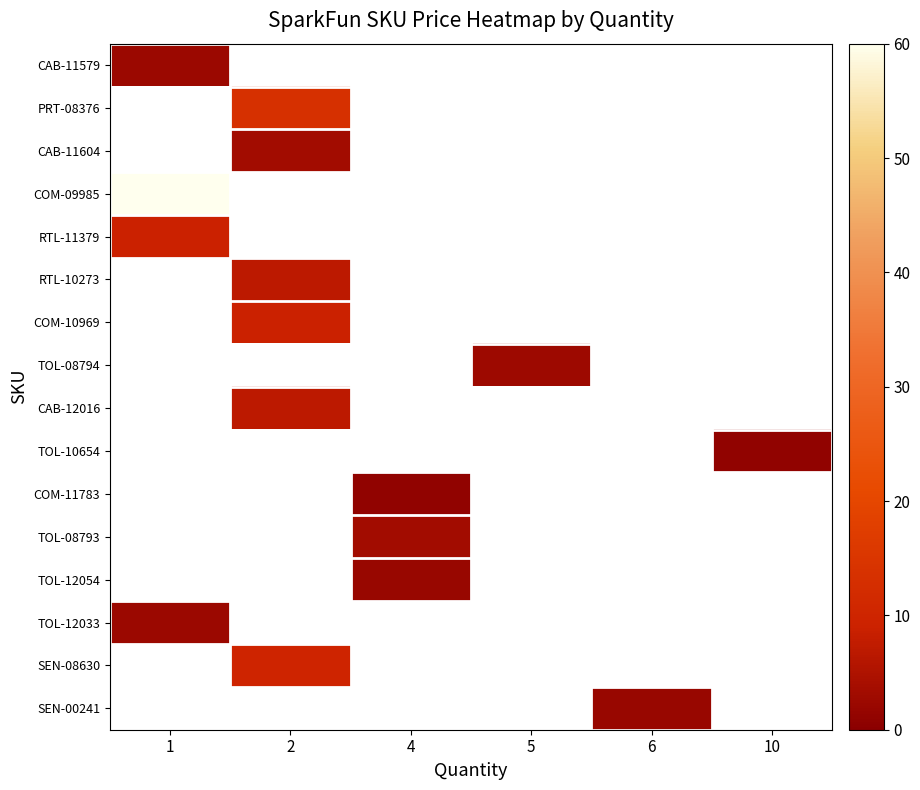

How many categories are shown in the chart?

6